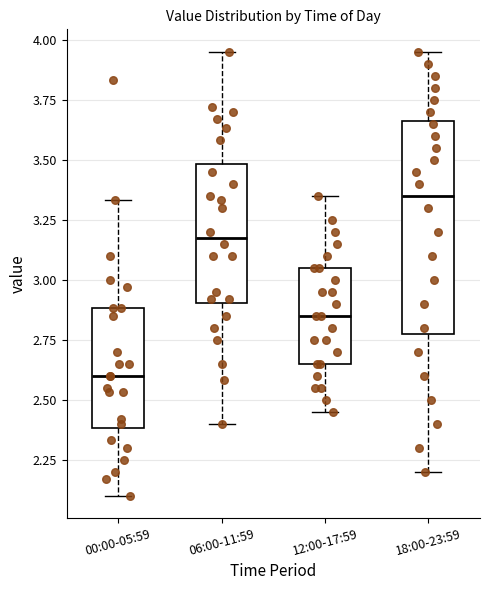

Where is the lower edge of the box for 12:00-17:59 on the y-axis? The values are not printed on the chart, so give them approximately, as read against the axis.

2.65